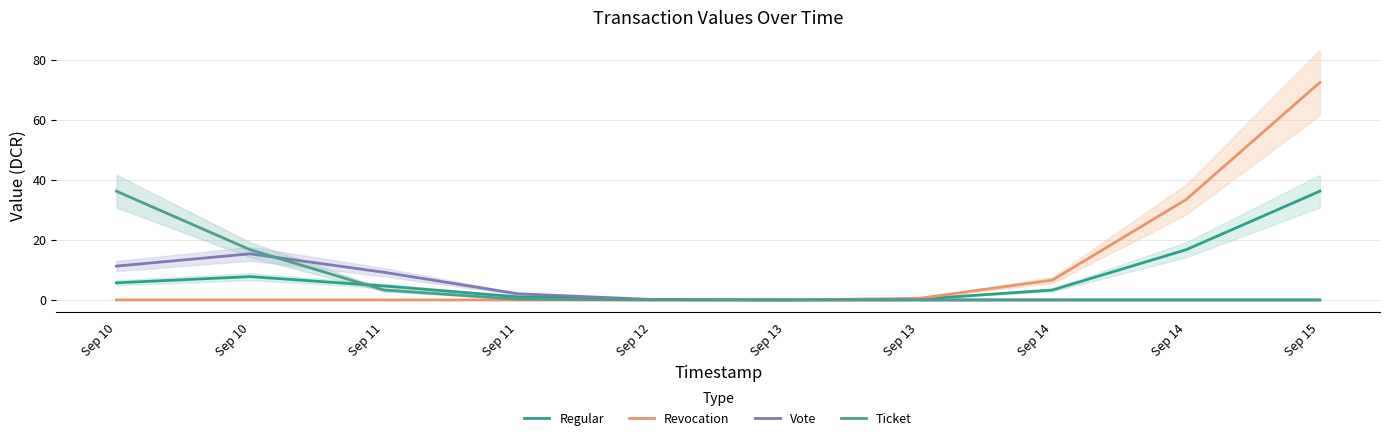

At which category is the sum across all series the highest?

Sep 15